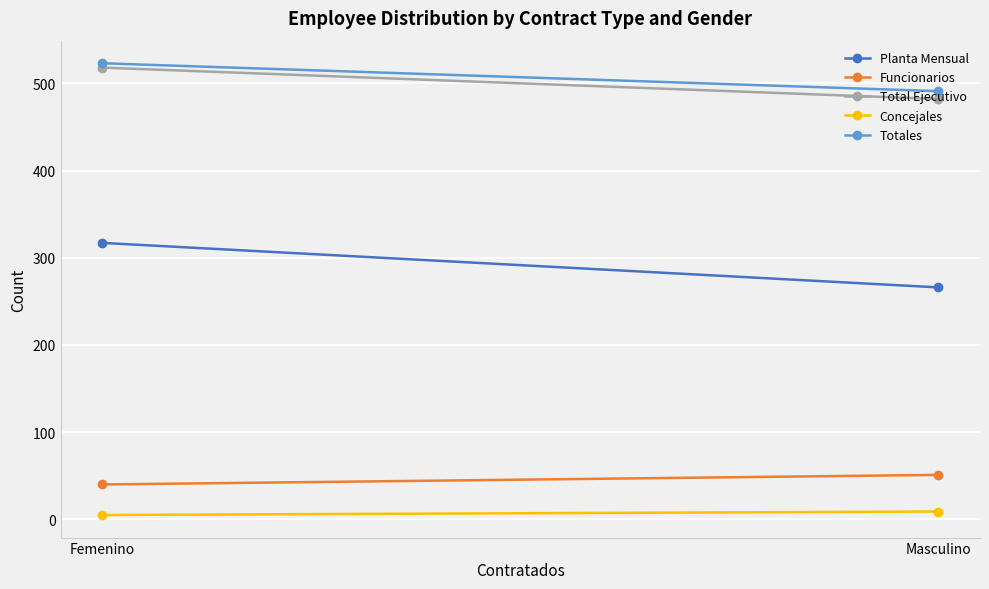

What is the minimum value for Funcionarios?

40